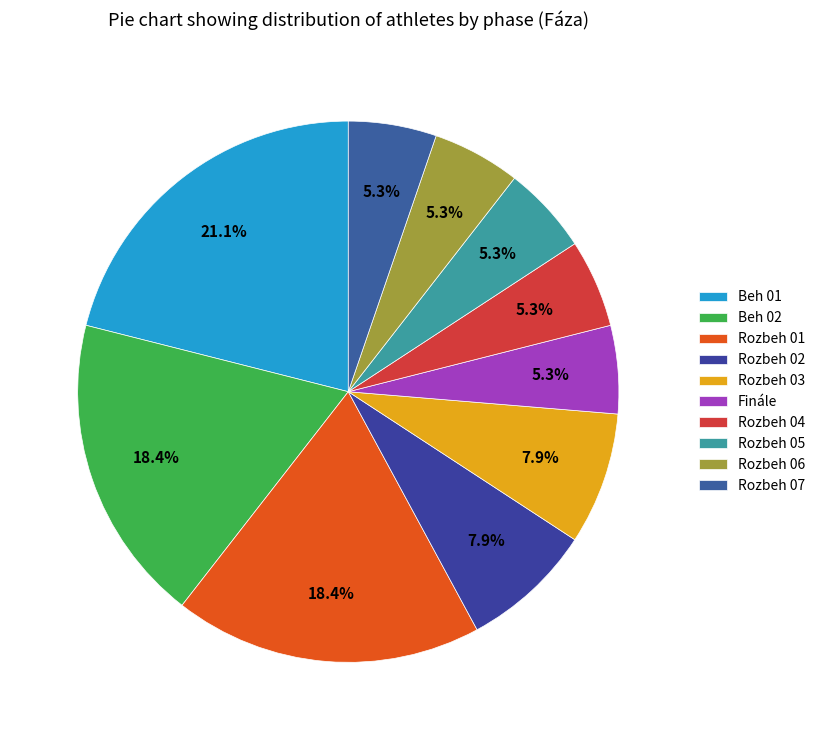

How many segments does this pie chart have?

10